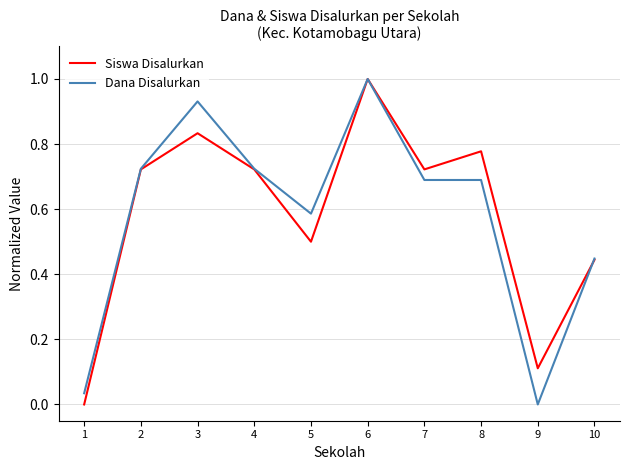

Is the value of Dana Disalurkan at 5 greater than the value of Siswa Disalurkan at 10?

Yes